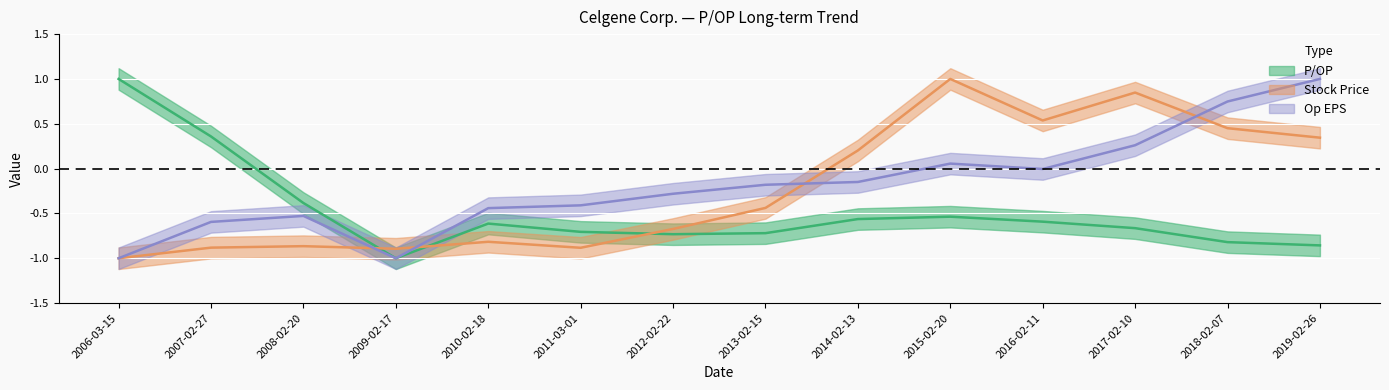

The value of P/OP at 2013-02-15 is -0.3. True or false?

False